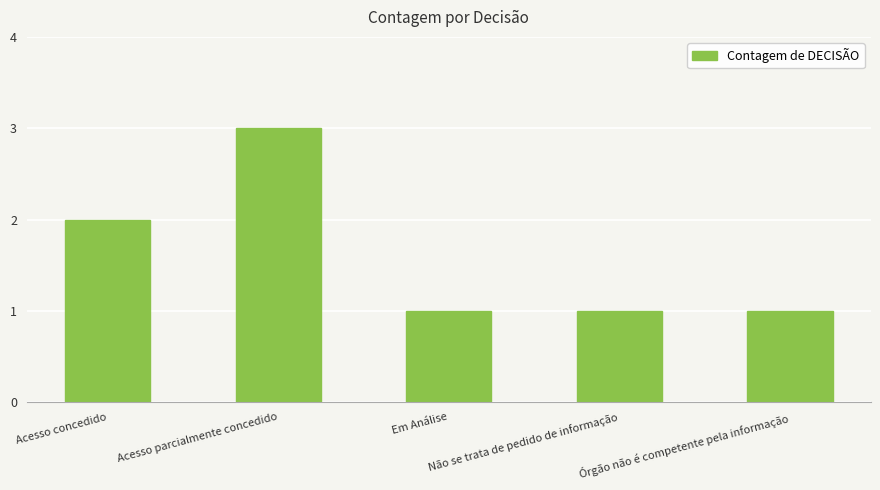

True or false: the data shows 1 at Em Análise.

True